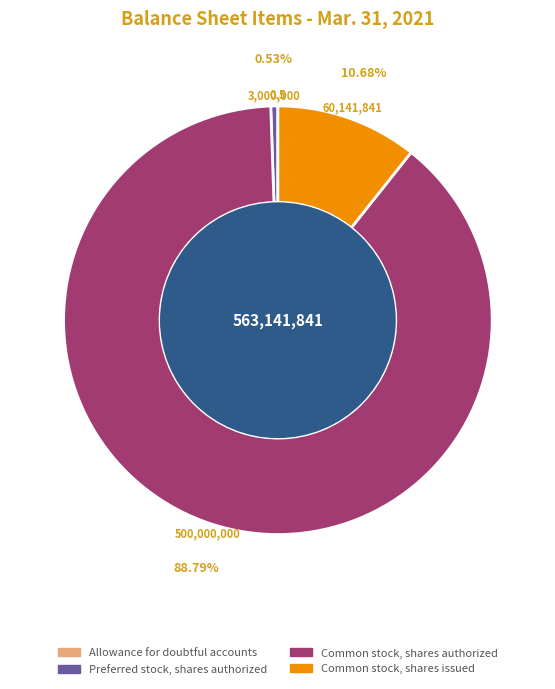

Is there a majority slice in this chart?

Yes